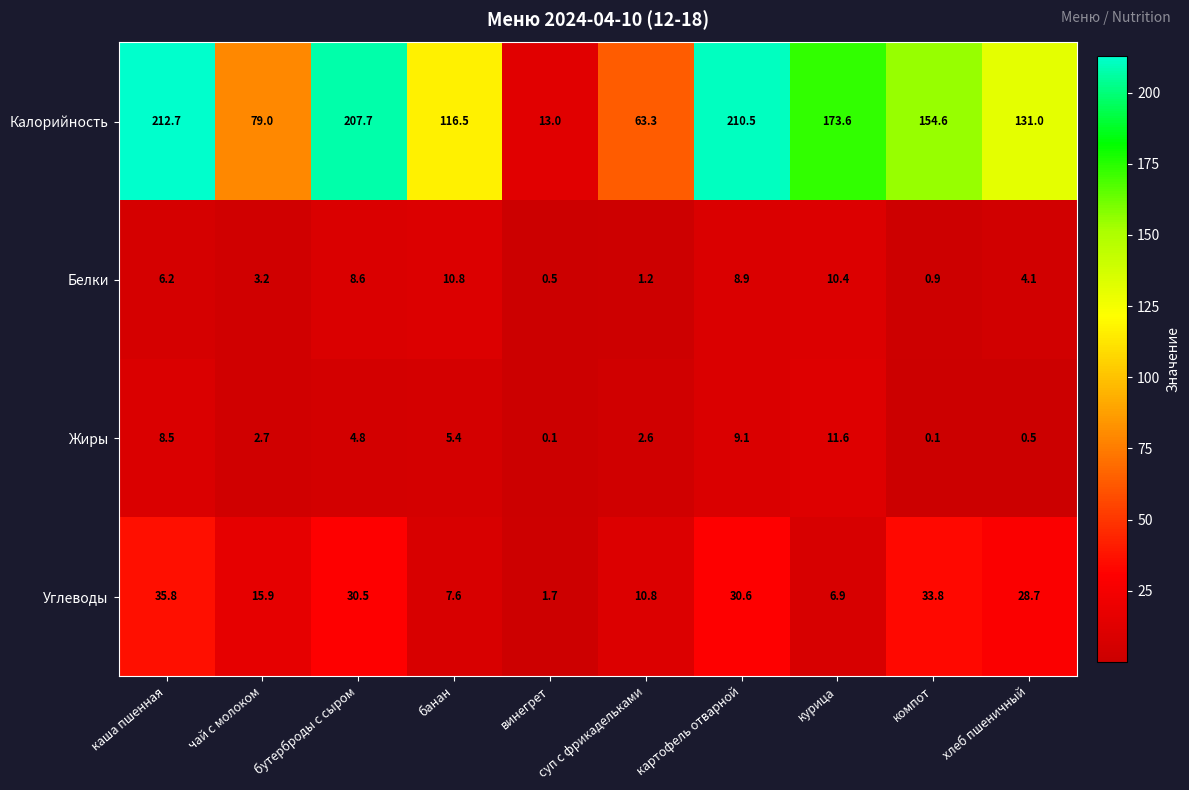

The value of Жиры at чай с молоком is 2.7. True or false?

True